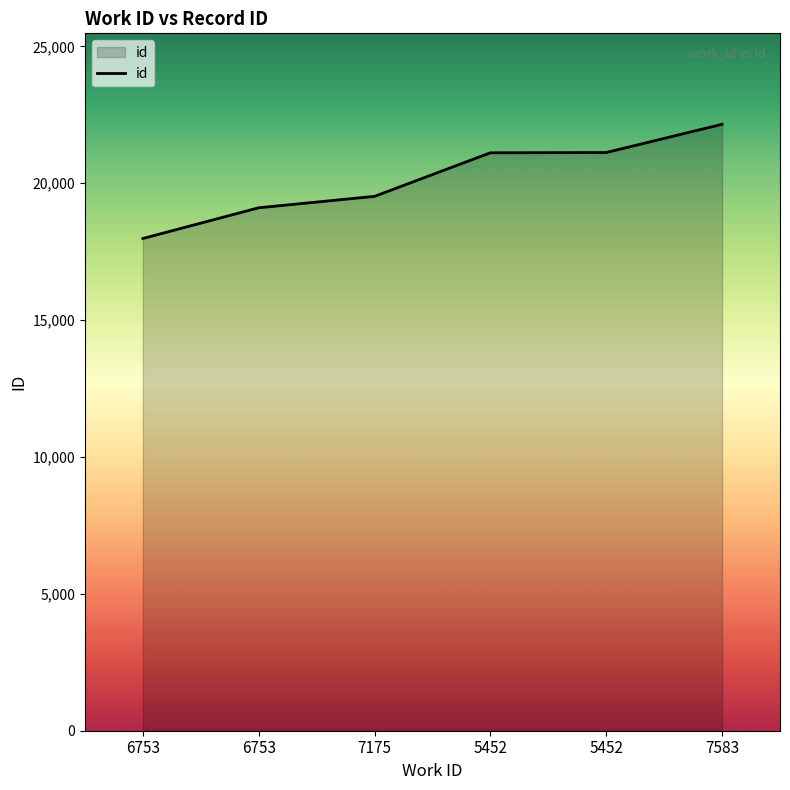

List the labels in order of value, smallest first.

6753, 6753, 7175, 5452, 5452, 7583